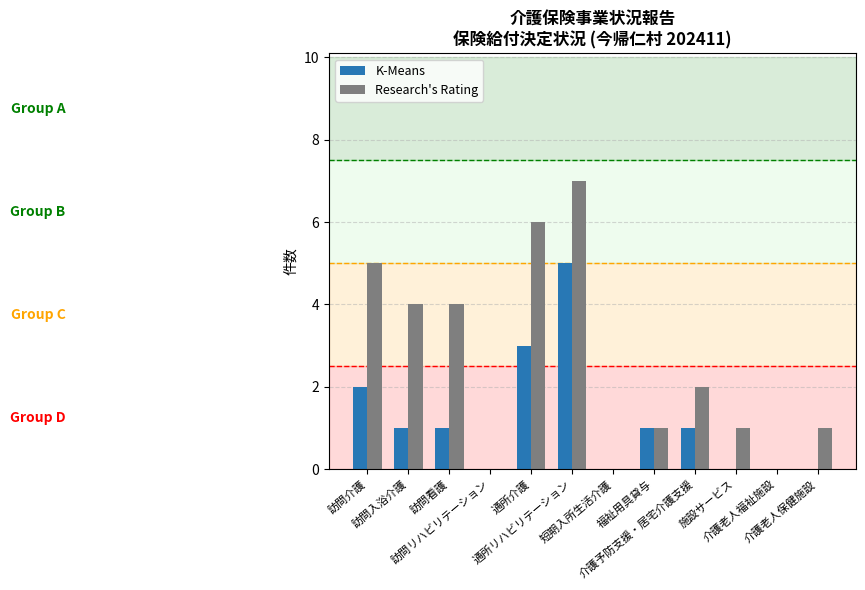

Reading right to left, extract all data points from this chart.

K-Means: 介護老人保健施設=0	介護老人福祉施設=0	施設サービス=0	介護予防支援・居宅介護支援=1	福祉用具貸与=1	短期入所生活介護=0	通所リハビリテーション=5	通所介護=3	訪問リハビリテーション=0	訪問看護=1	訪問入浴介護=1	訪問介護=2
Research's Rating: 介護老人保健施設=1	介護老人福祉施設=0	施設サービス=1	介護予防支援・居宅介護支援=2	福祉用具貸与=1	短期入所生活介護=0	通所リハビリテーション=7	通所介護=6	訪問リハビリテーション=0	訪問看護=4	訪問入浴介護=4	訪問介護=5